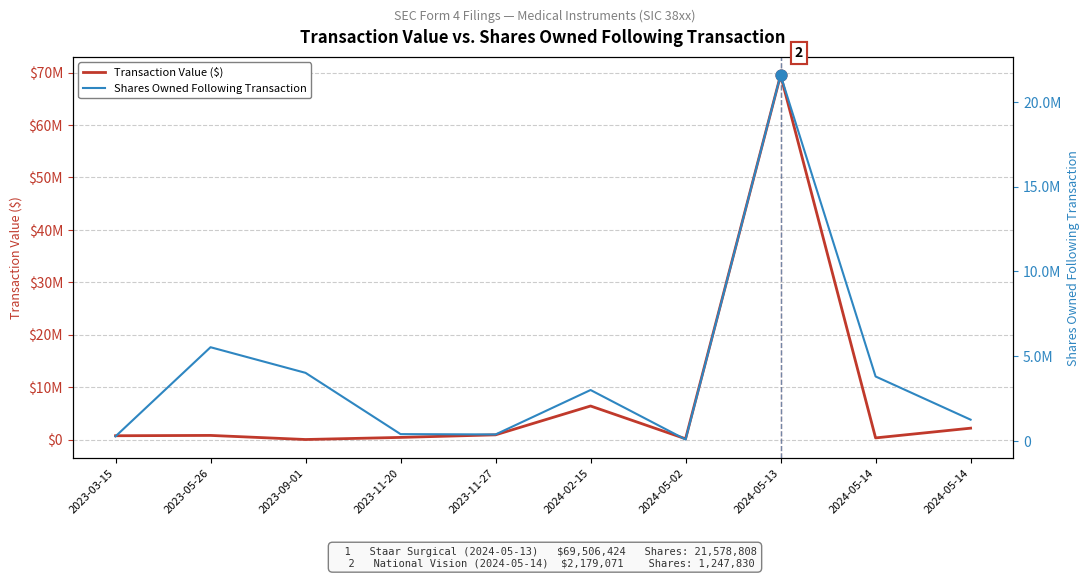

Which series has the largest total across all categories?

Transaction Value ($)